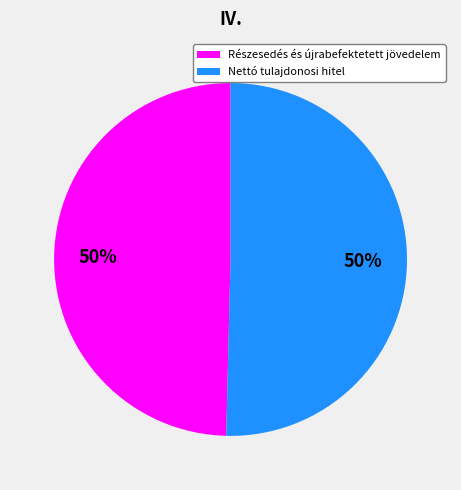

To the nearest percent, what is the average slice percentage?

50%